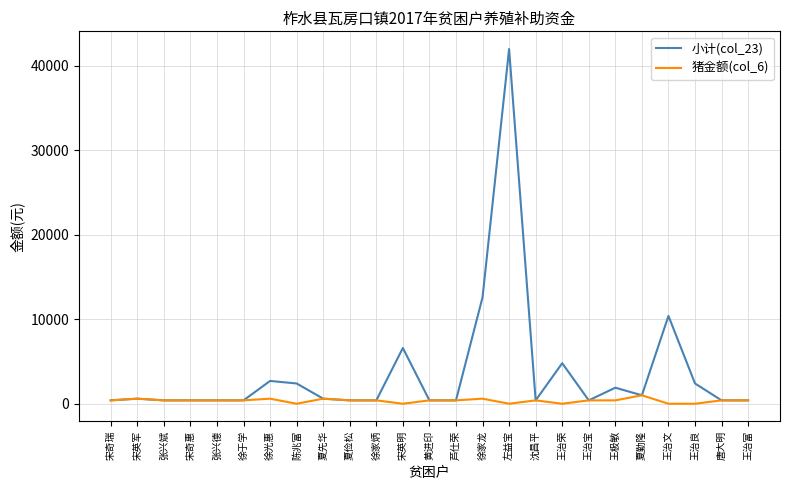

At which category is the sum across all series the highest?

左益宝